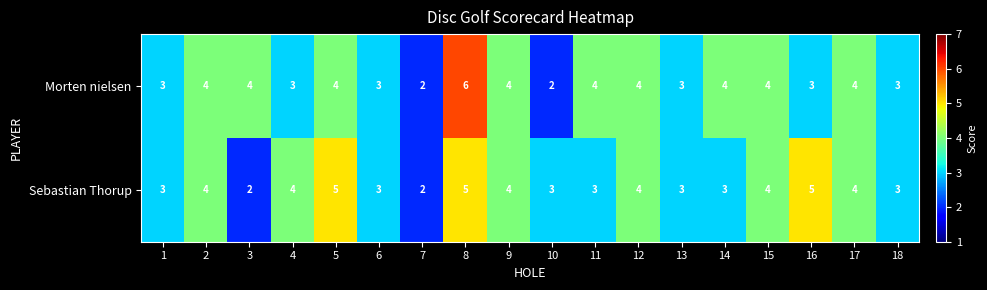

How many Sebastian Thorup values are between 3 and 4?

13